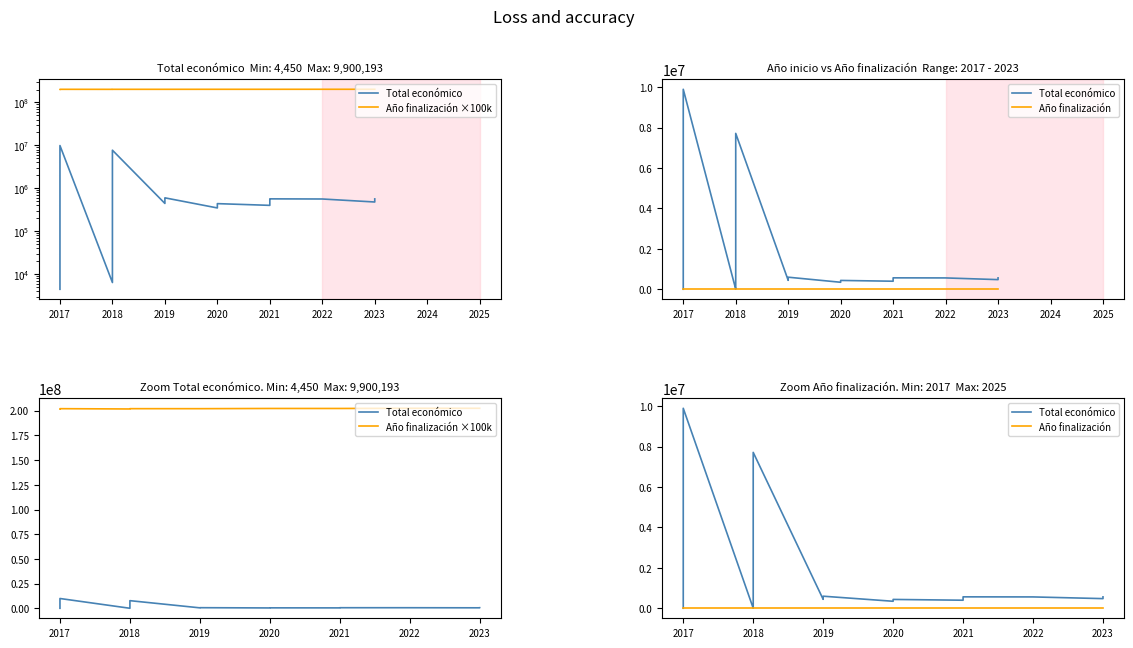

What is the value of the Año finalización ×100k point at the 5th from the left?

202100000